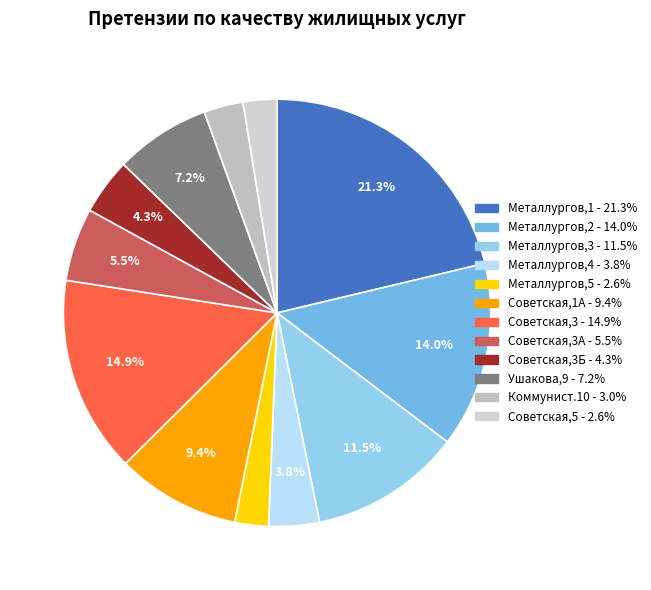

How many slices are in this pie chart?

12